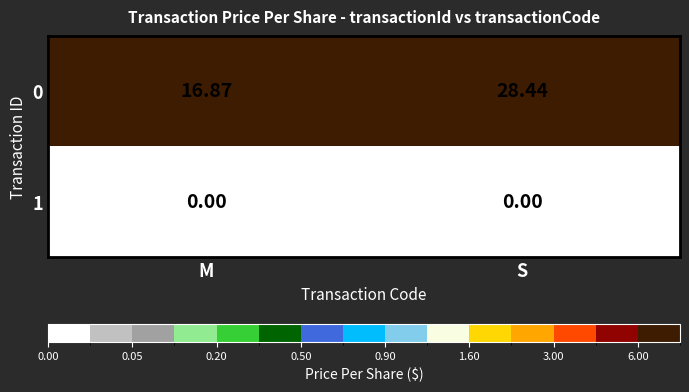

Which series changed the most between M and S?

0